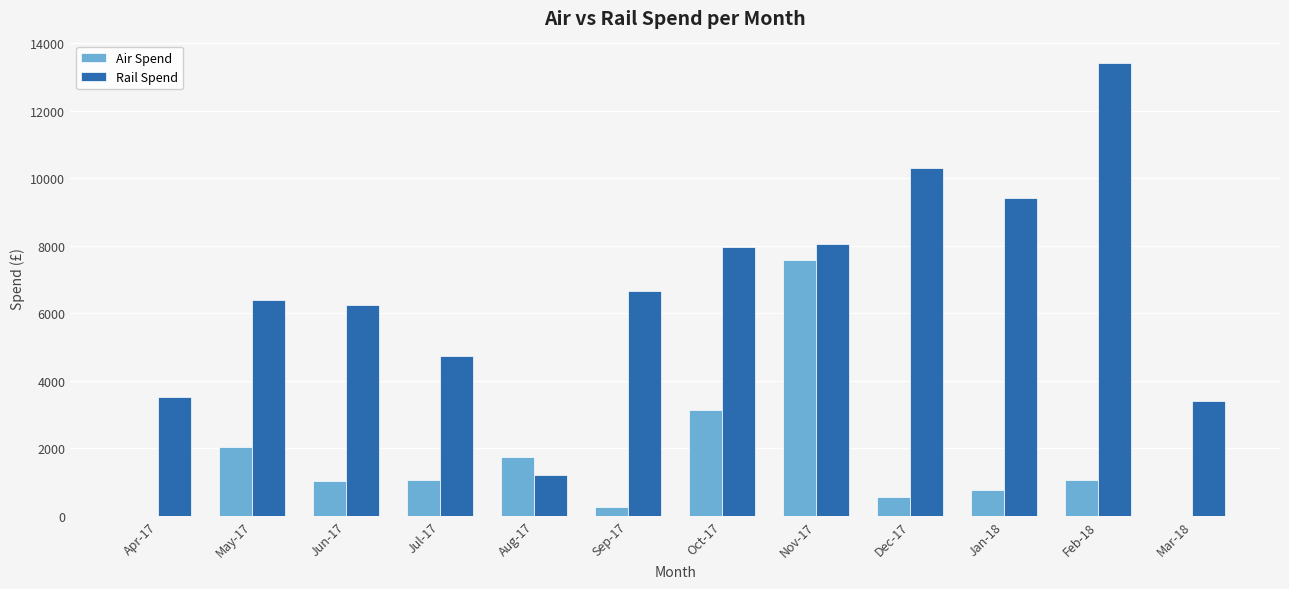

At which label is Air Spend closest to 3789?

Oct-17